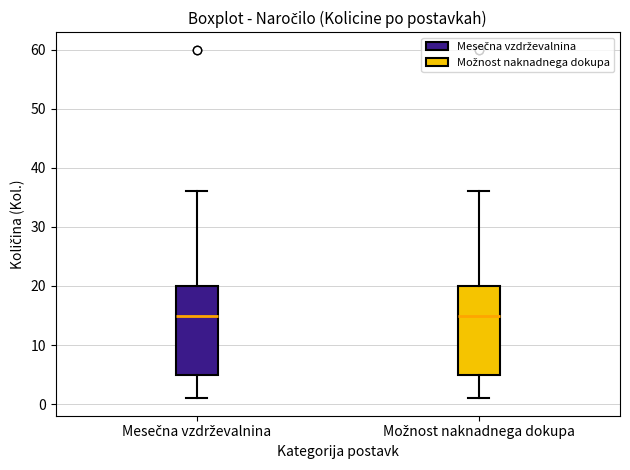

Reading left to right, transcribe this box plot: for each box, give where its median line is, the range the box spans, and where its two whiskers end, as read against the y-axis. The values are not printed on the chart, so give them approximately, as read against the axis.

Mesečna vzdrževalnina: median 15, box 5 to 20, whiskers 1 to 36
Možnost naknadnega dokupa: median 15, box 5 to 20, whiskers 1 to 36